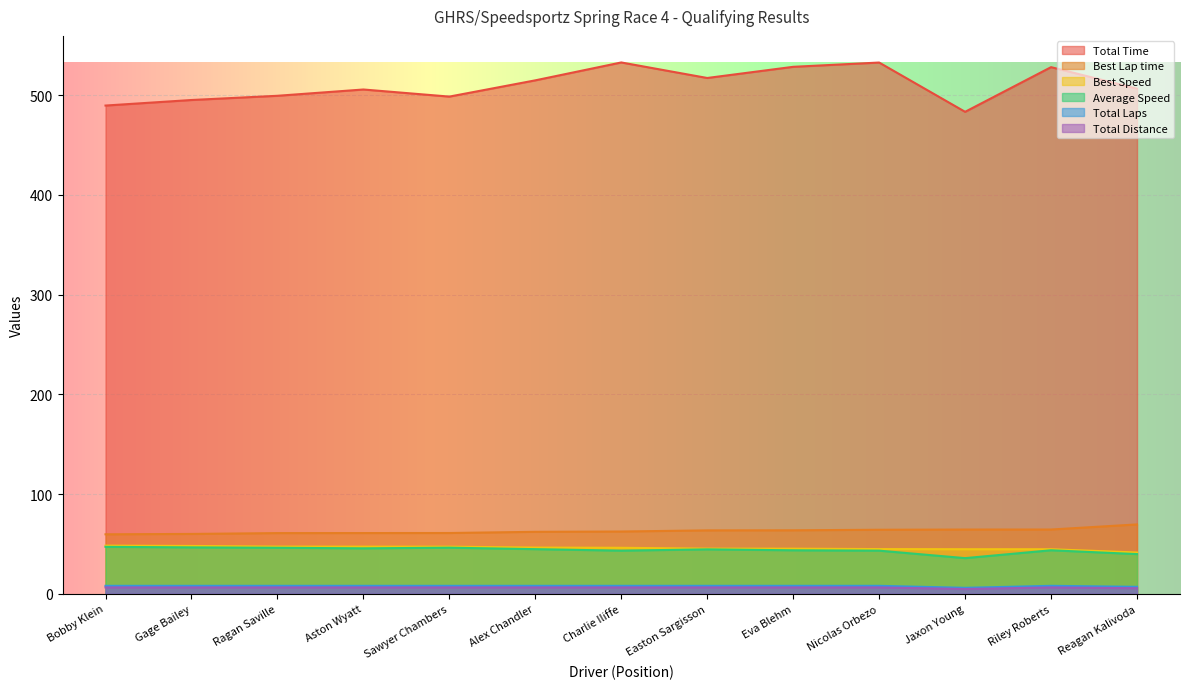

What is the difference between the maximum and second lowest values in the Best Speed series?

3.6